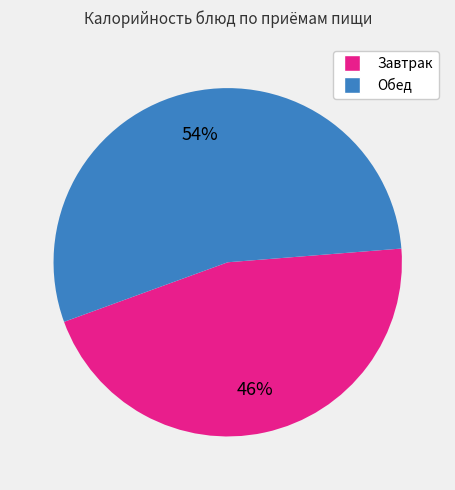

How many slices are in this pie chart?

2